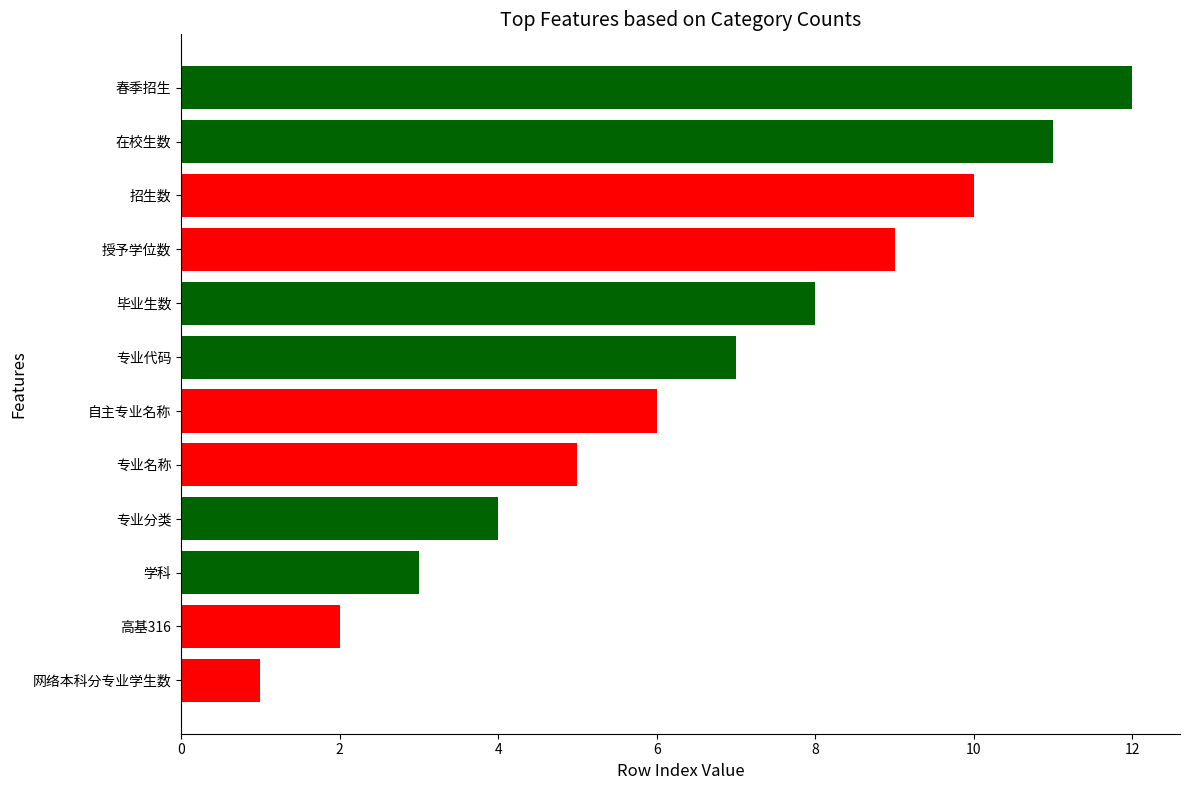

The value at 专业代码 is 10. True or false?

False